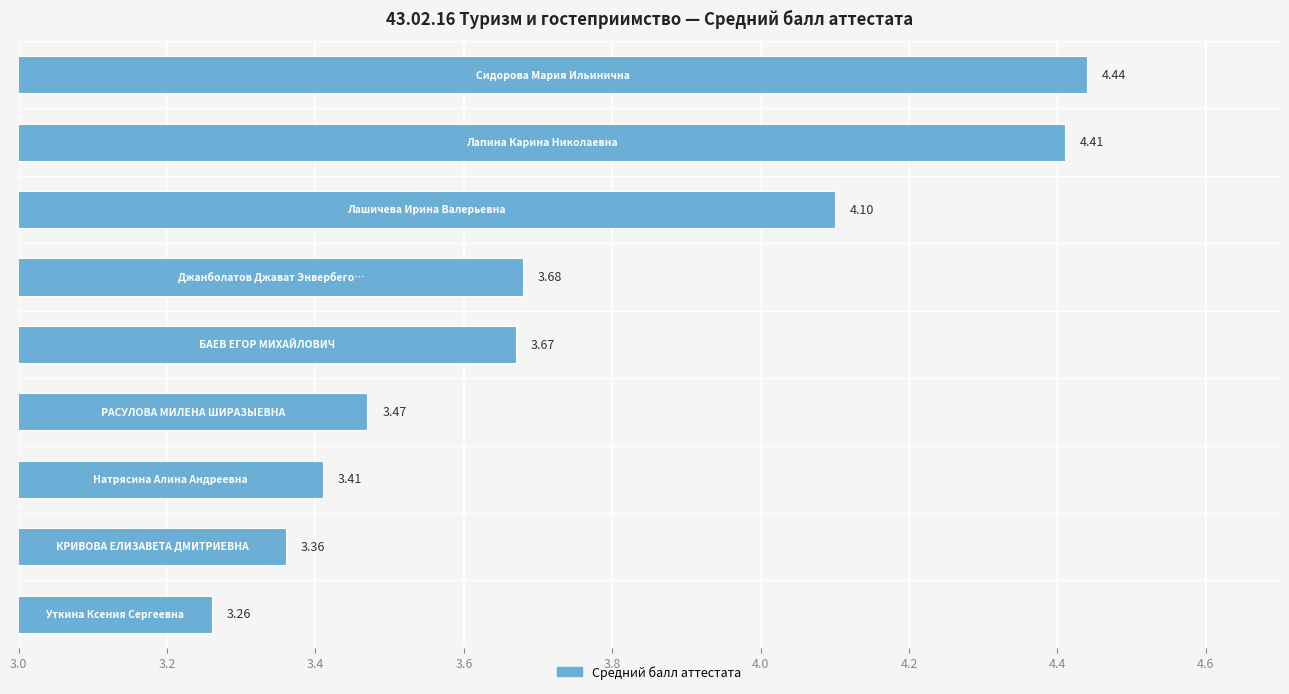

What is the sum of all values?

33.8